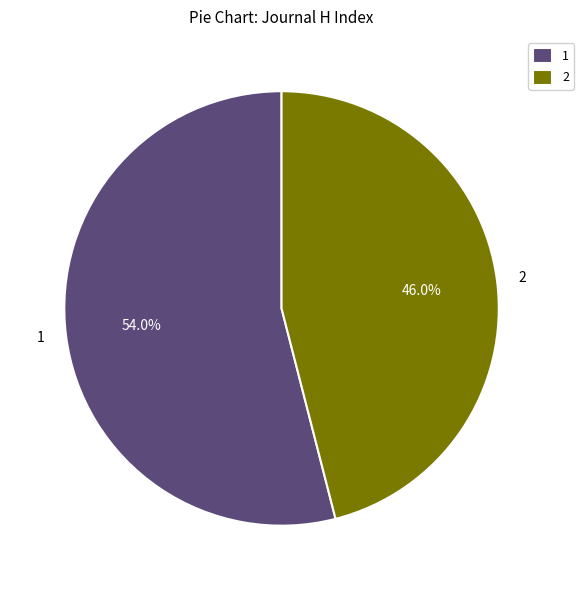

Does 2 account for over 50% of the chart?

No